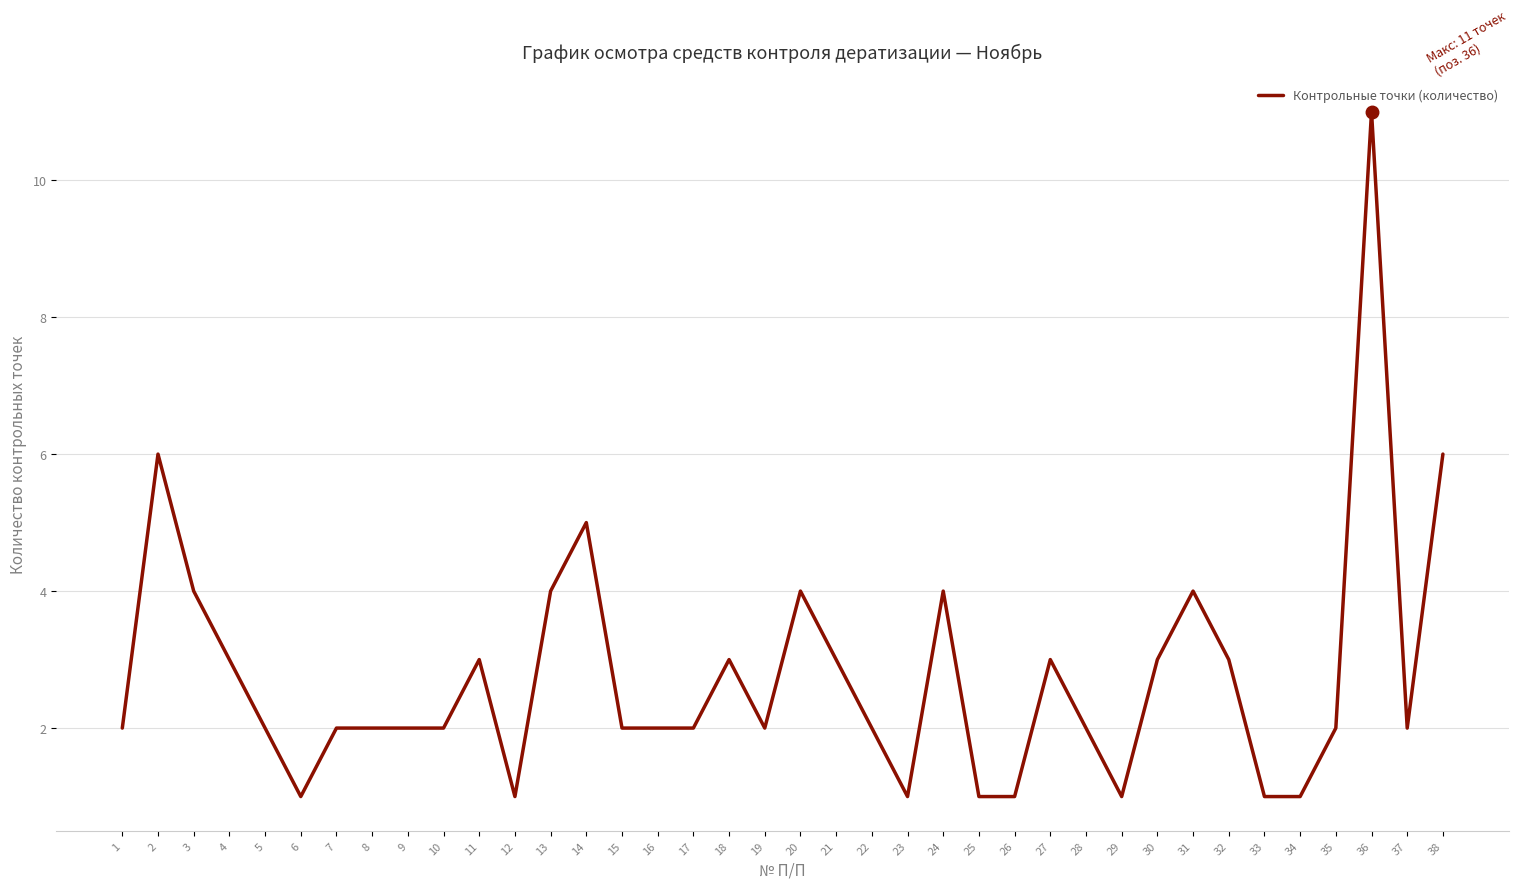

What is the difference between the maximum and minimum values?

10